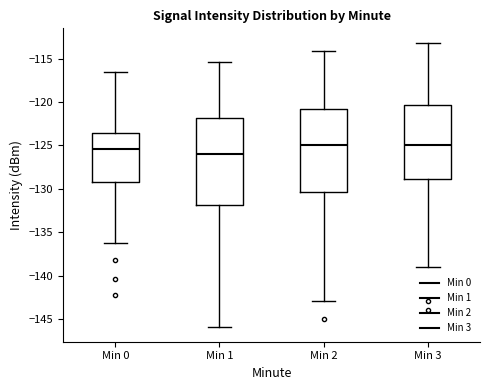

Reading left to right, read every box against the y-axis: the position of its median line, the range the box covers, and the ends of its whiskers. The values are not printed on the chart, so give them approximately, as read against the axis.

Min 0: median -125.5, box -129.0 to -123.5, whiskers -136.0 to -116.5
Min 1: median -126.0, box -132.0 to -122.0, whiskers -146.0 to -115.5
Min 2: median -125.0, box -130.5 to -121.0, whiskers -143.0 to -114.0
Min 3: median -125.0, box -129.0 to -120.5, whiskers -139.0 to -113.0